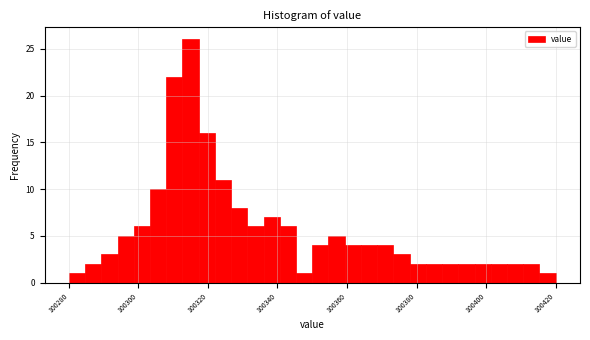

Read against the x-axis, roughly where is the centre of the tallest bar?

100316